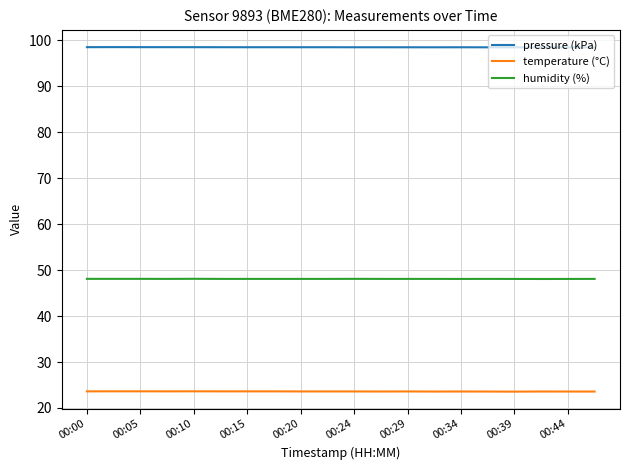

True or false: pressure (kPa) and humidity (%) intersect in this chart.

False